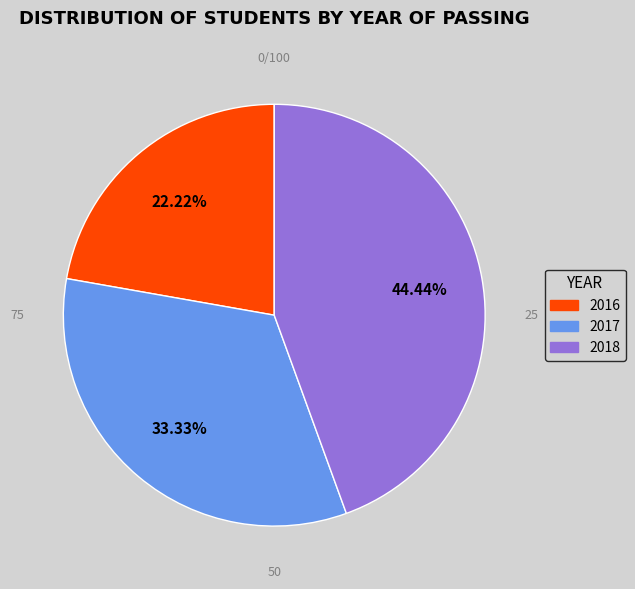

Is there any slice that represents more than half of the pie?

No